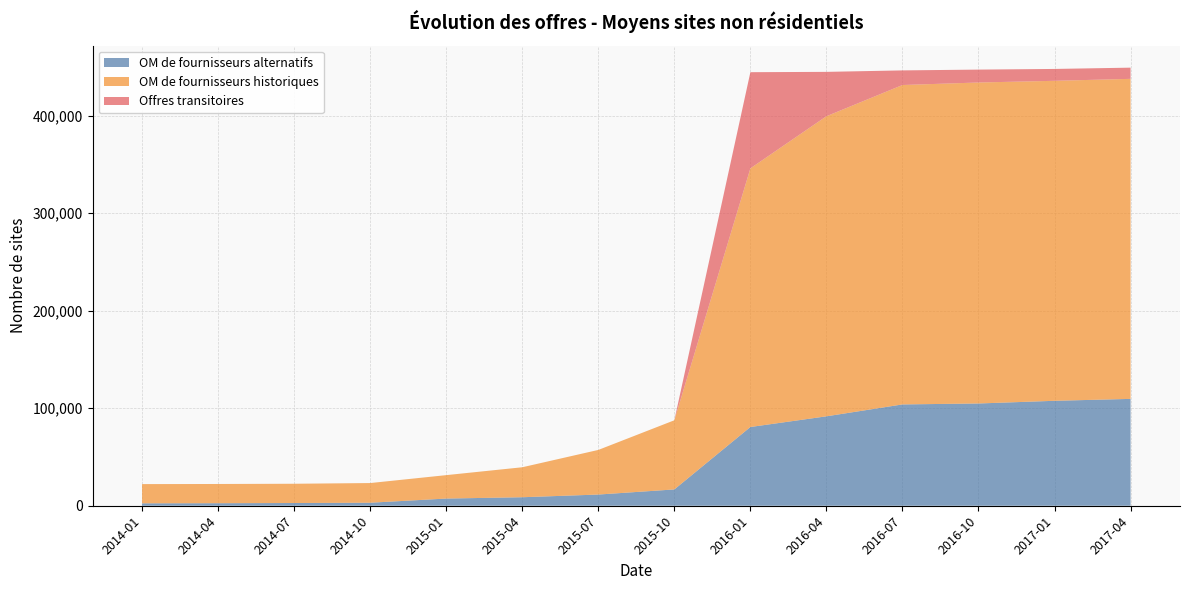

Reading right to left, extract all data points from this chart.

OM de fournisseurs alternatifs: 109574	107611	104856	103894	91694	80732	16722	11475	8721	7360	3088	2790	2582	2477
OM de fournisseurs historiques: 328175	328120	329148	327526	307708	265235	70912	45749	30733	24019	20173	19753	19724	19710
Offres transitoires: 11480	12173	13225	14993	45502	98603	0	0	0	0	0	0	0	0